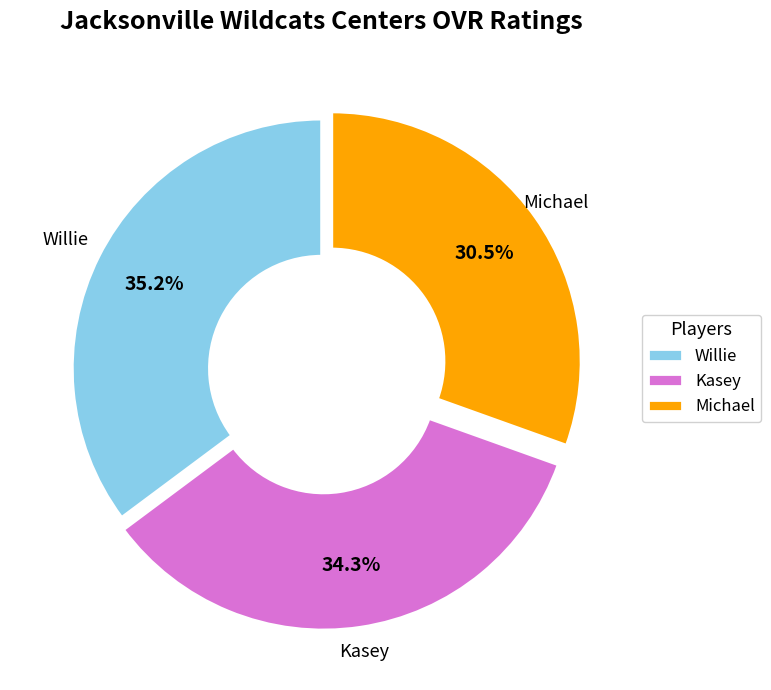

What is the largest slice in the pie chart?

Willie